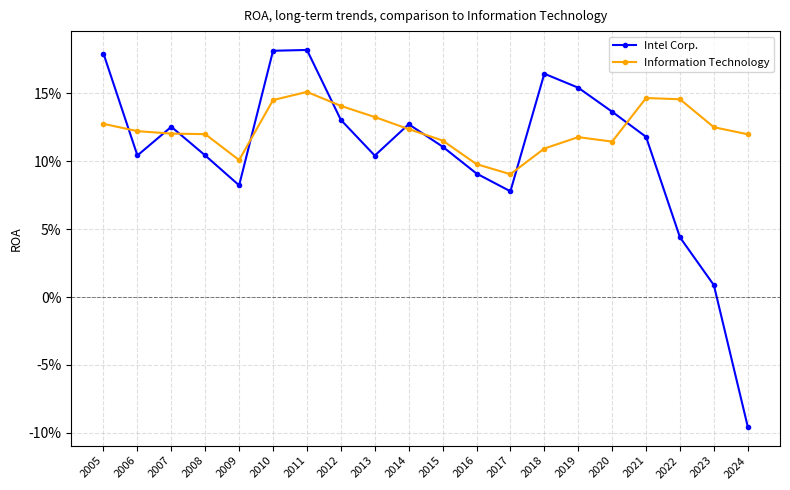

Reading right to left, what are all the values shown in this chart?

Intel Corp.: 2024=-0.1	2023=0.0	2022=0.0	2021=0.1	2020=0.1	2019=0.2	2018=0.2	2017=0.1	2016=0.1	2015=0.1	2014=0.1	2013=0.1	2012=0.1	2011=0.2	2010=0.2	2009=0.1	2008=0.1	2007=0.1	2006=0.1	2005=0.2
Information Technology: 2024=0.1	2023=0.1	2022=0.1	2021=0.1	2020=0.1	2019=0.1	2018=0.1	2017=0.1	2016=0.1	2015=0.1	2014=0.1	2013=0.1	2012=0.1	2011=0.2	2010=0.1	2009=0.1	2008=0.1	2007=0.1	2006=0.1	2005=0.1